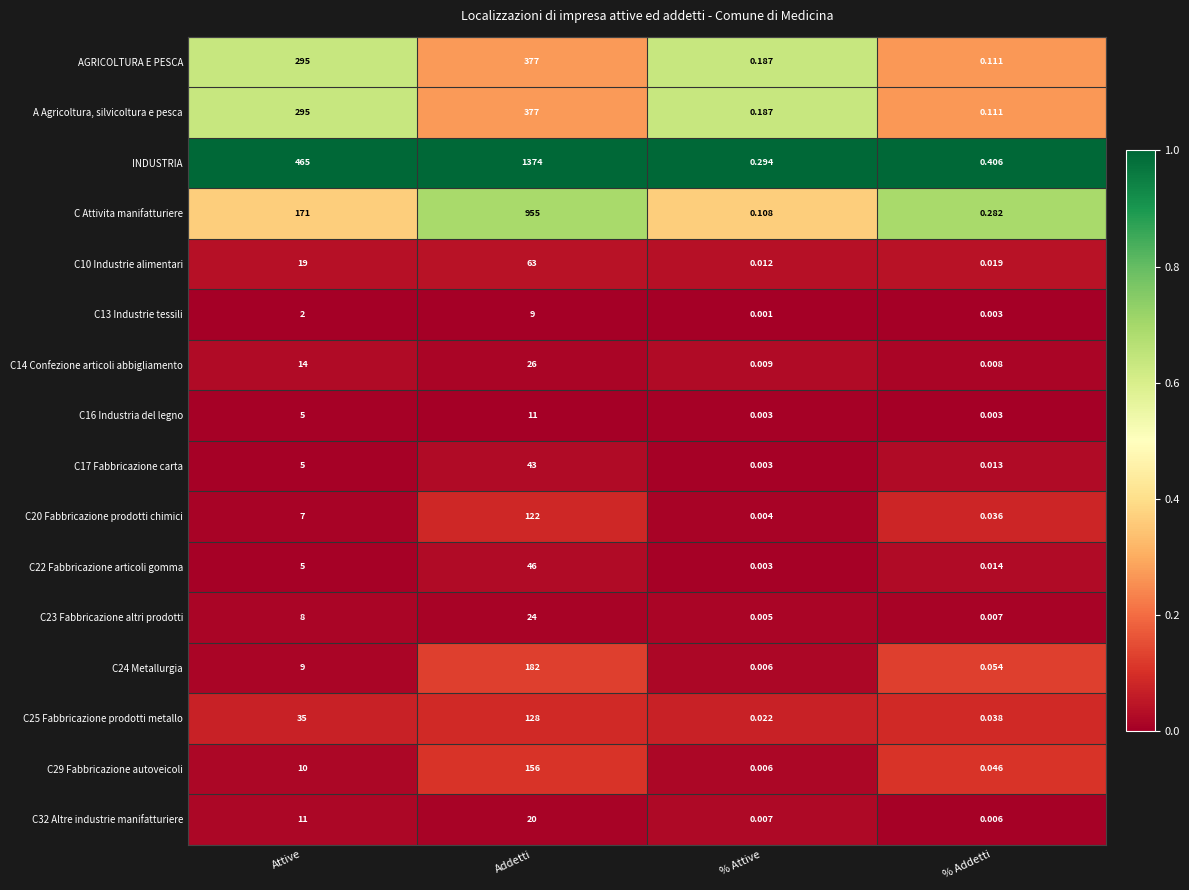

At which category is the sum across all series the highest?

Addetti